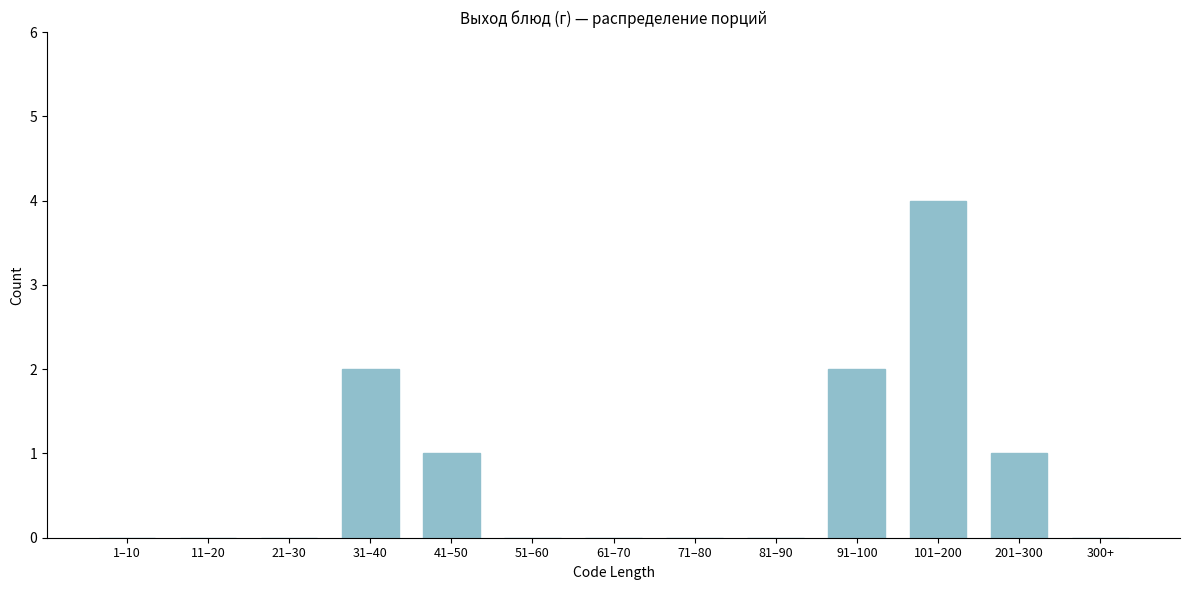

Reading left to right, transcribe all the data shown in this chart.

1–10=0	11–20=0	21–30=0	31–40=2	41–50=1	51–60=0	61–70=0	71–80=0	81–90=0	91–100=2	101–200=4	201–300=1	300+=0